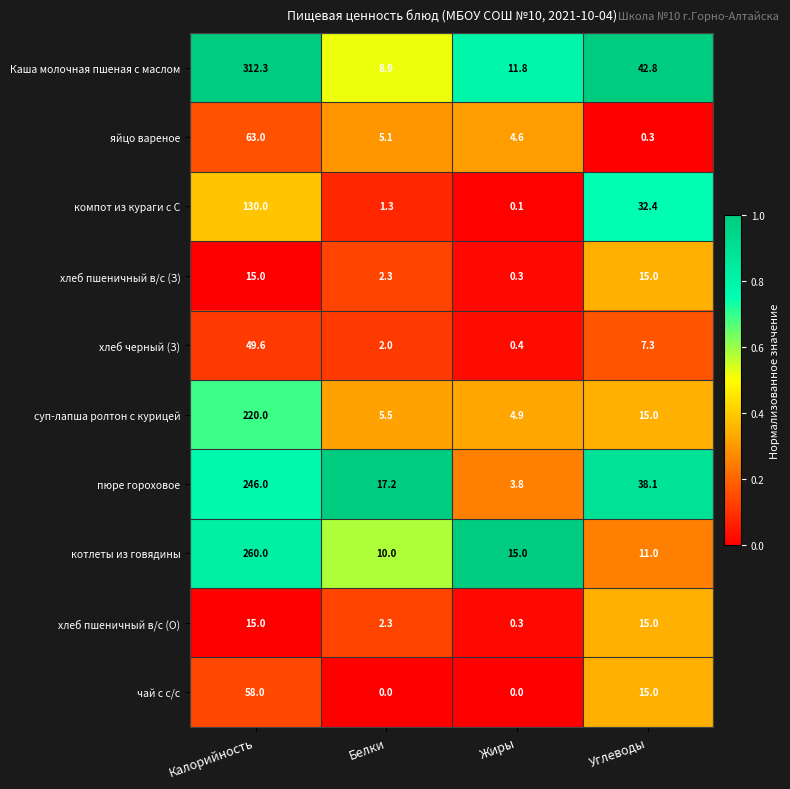

Count the number of data series in this chart.

10